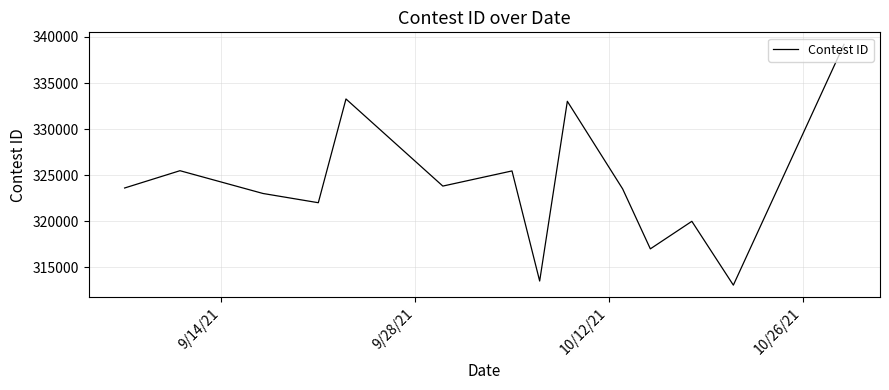

What is the smallest value displayed?

313066